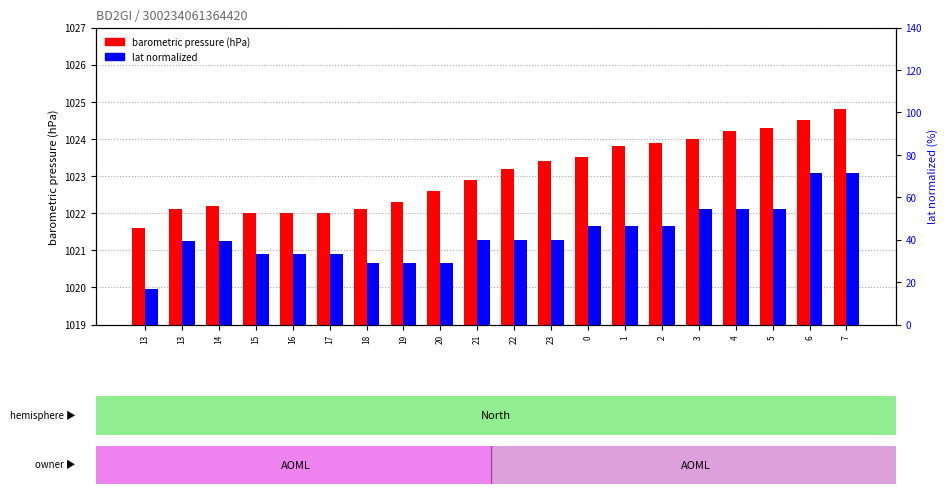

Reading left to right, transcribe all the data shown in this chart.

barometric pressure (hPa): 1021.6	1022.1	1022.2	1022.0	1022.0	1022.0	1022.1	1022.3	1022.6	1022.9	1023.2	1023.4	1023.5	1023.8	1023.9	1024.0	1024.2	1024.3	1024.5	1024.8
lat normalized (0-100): 16.8	39.2	39.2	33.2	33.2	33.2	28.8	28.8	28.8	39.6	39.6	39.6	46.4	46.4	46.4	54.4	54.4	54.4	71.6	71.6